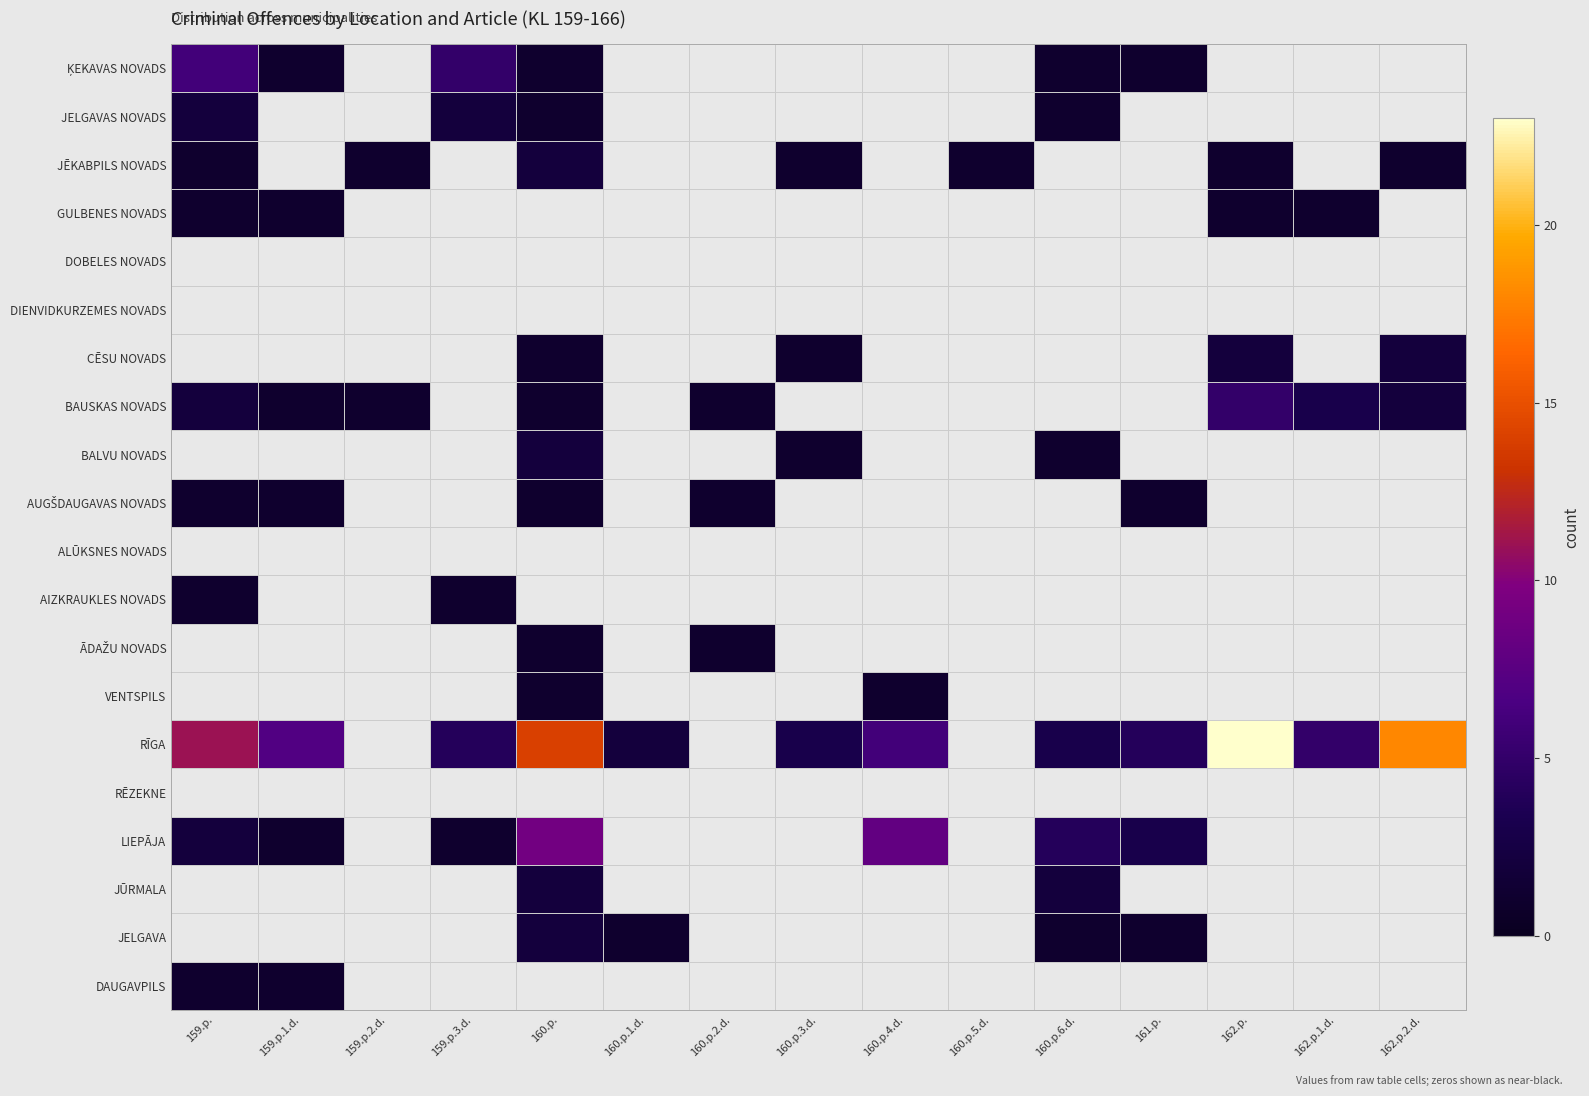

How many values in ĶEKAVAS NOVADS are above zero?

6